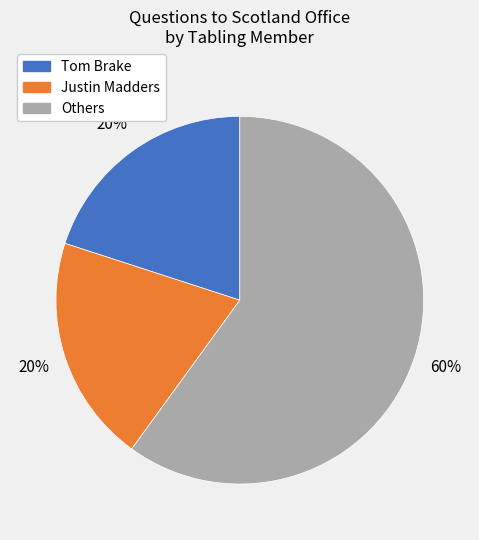

To the nearest percent, what is the average slice percentage?

33%